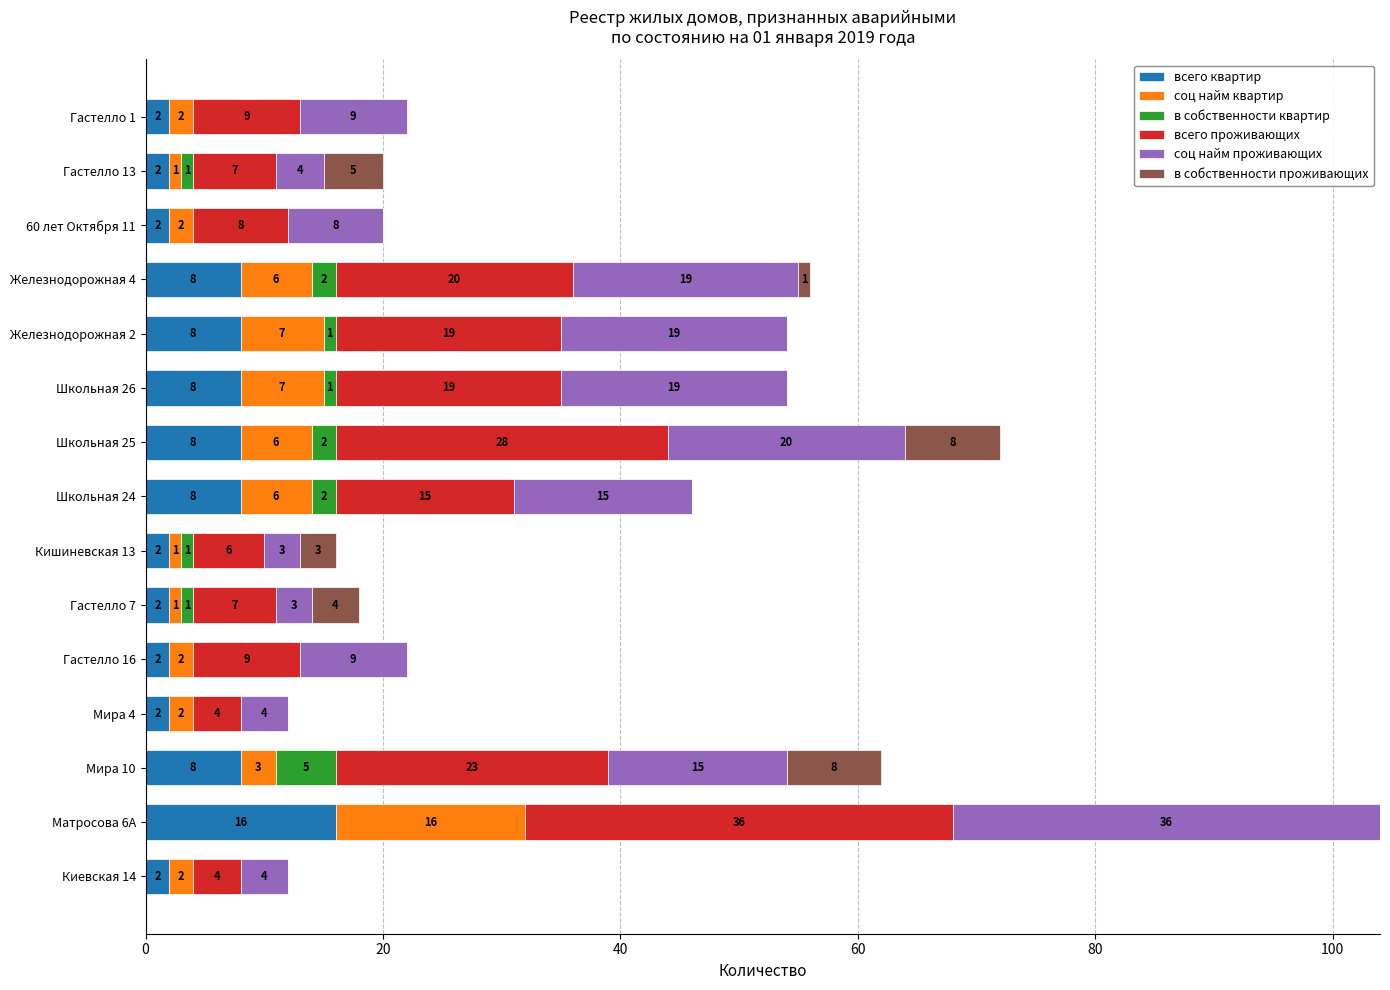

At which label does всего квартир reach its peak?

Матросова 6А